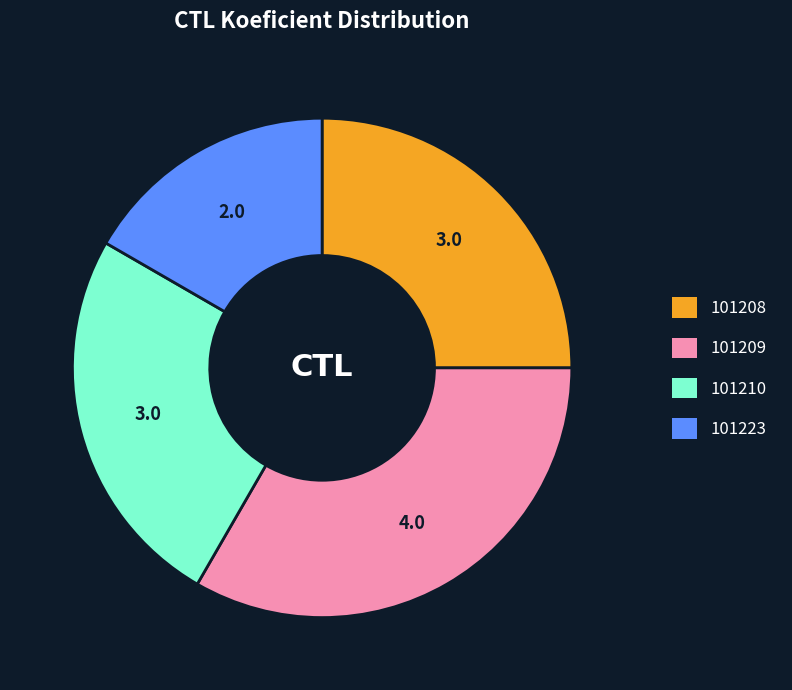

The 101208 slice represents 32% of the pie. True or false?

False